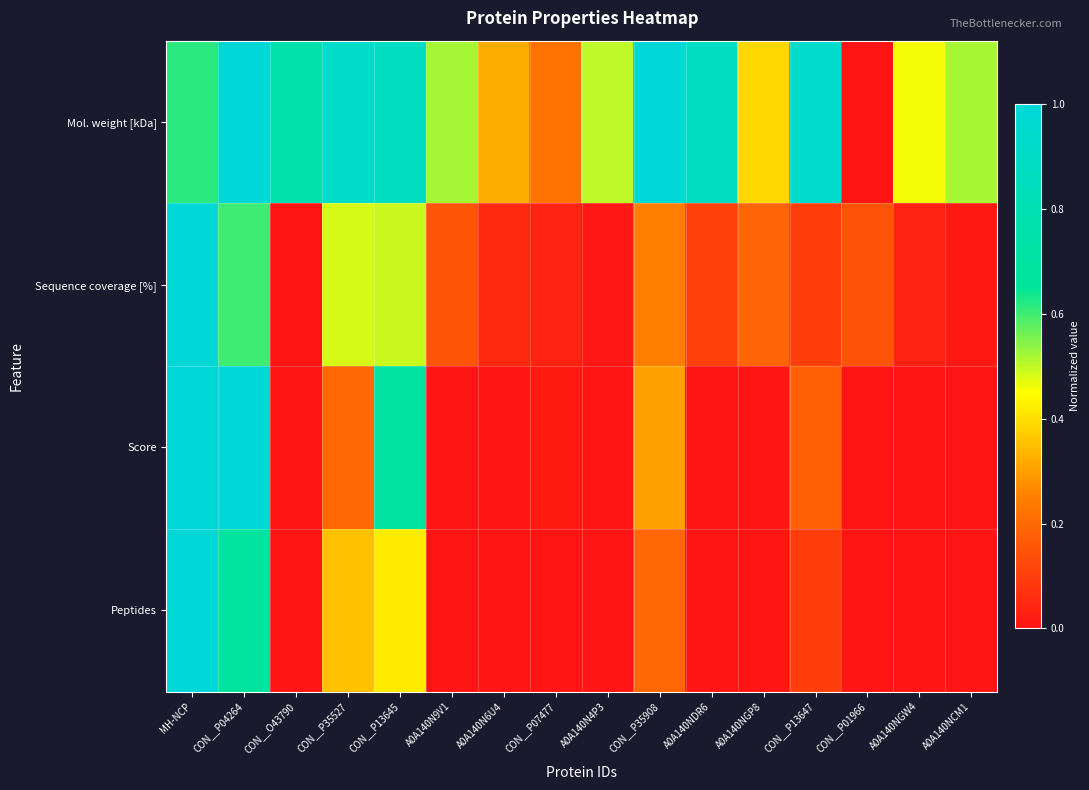

What is the spread (max minus min) of values at A0A140NDR6?

0.9